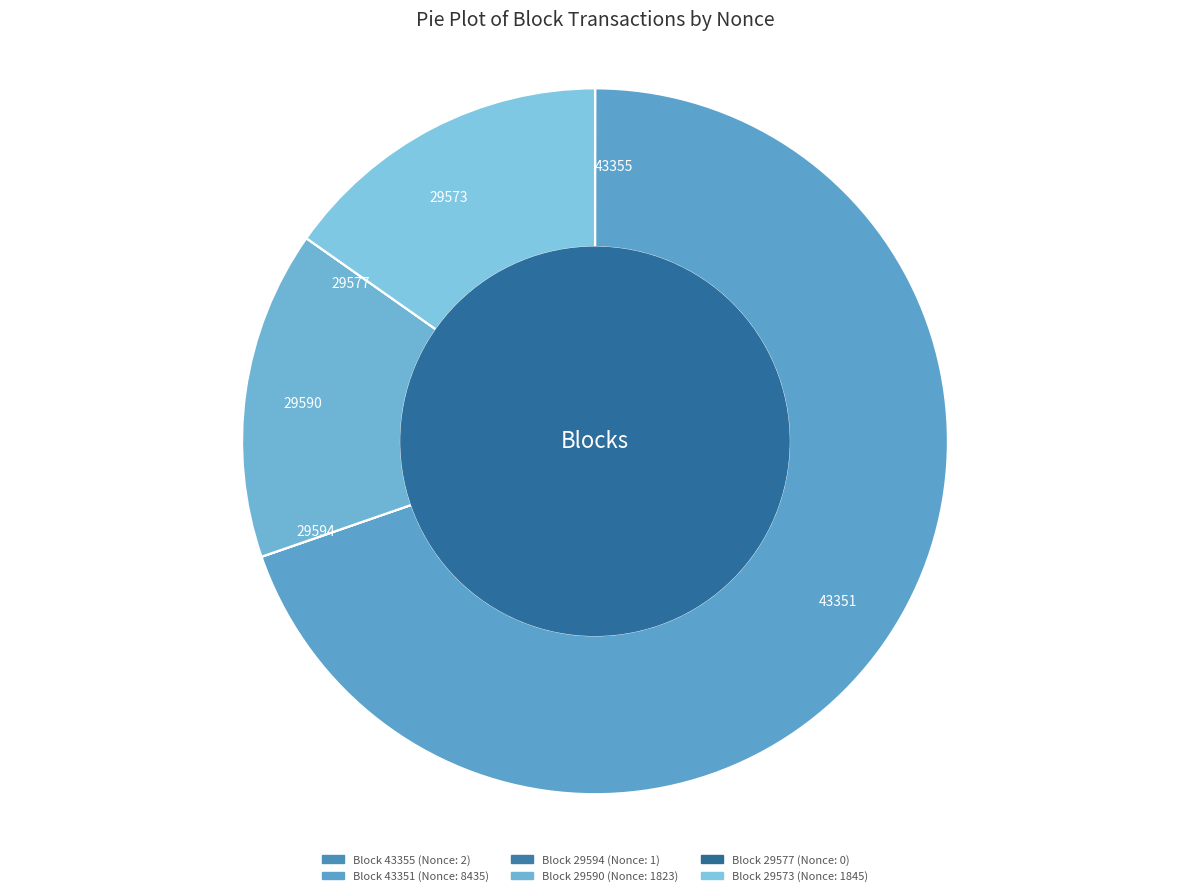

Which slice is the largest?

43351